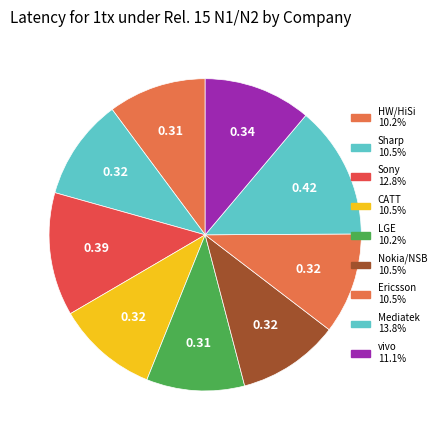

What is the smallest slice in the pie chart?

HW/HiSi